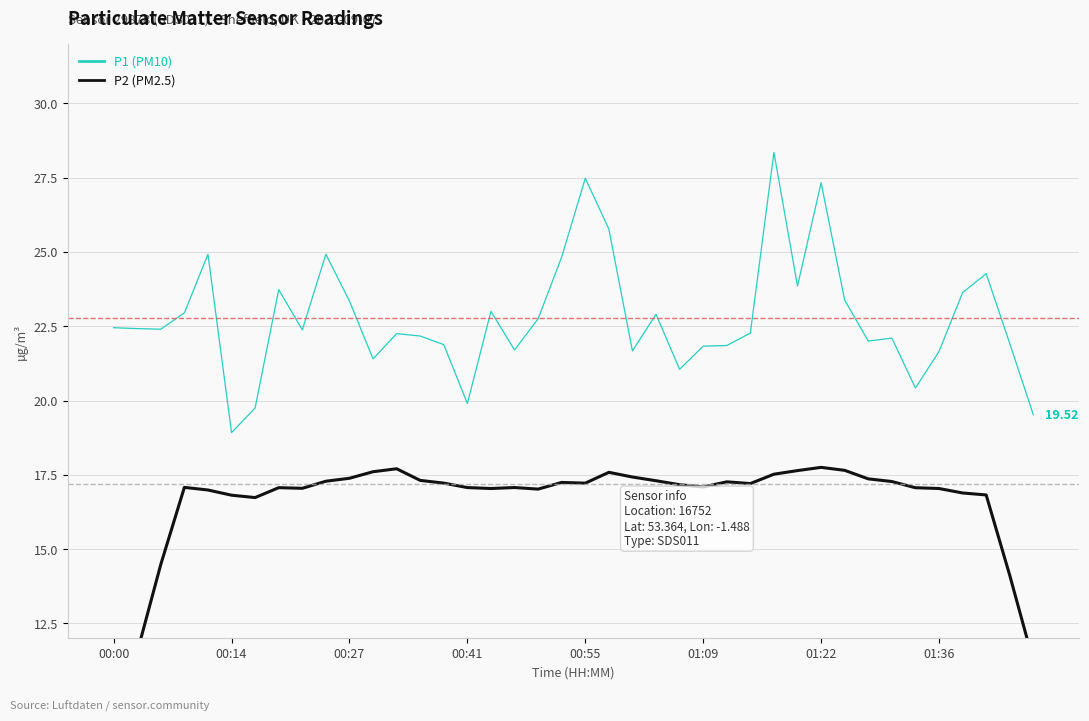

What is the smallest value displayed?

8.7